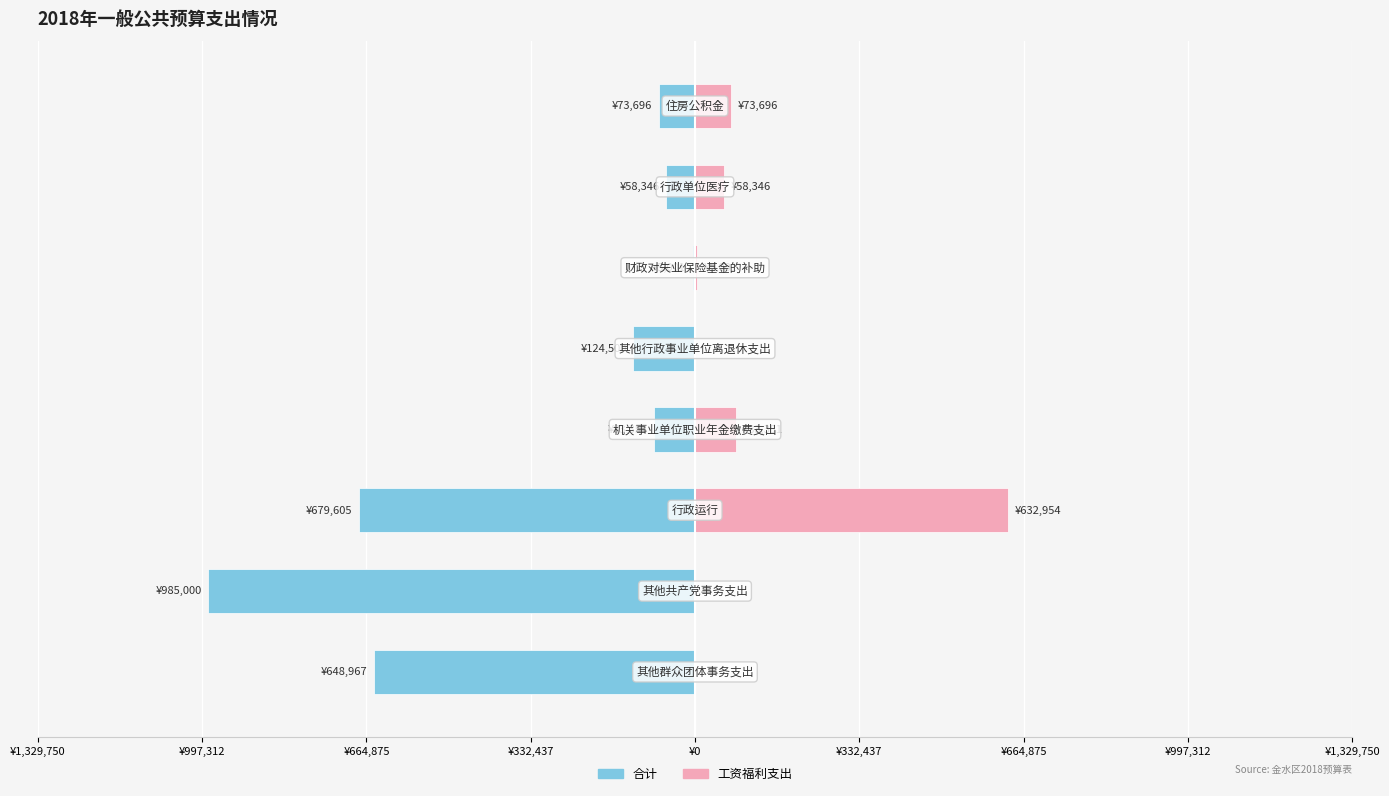

What is the value of the 合计 bar at the 5th from the left?

-124500.0